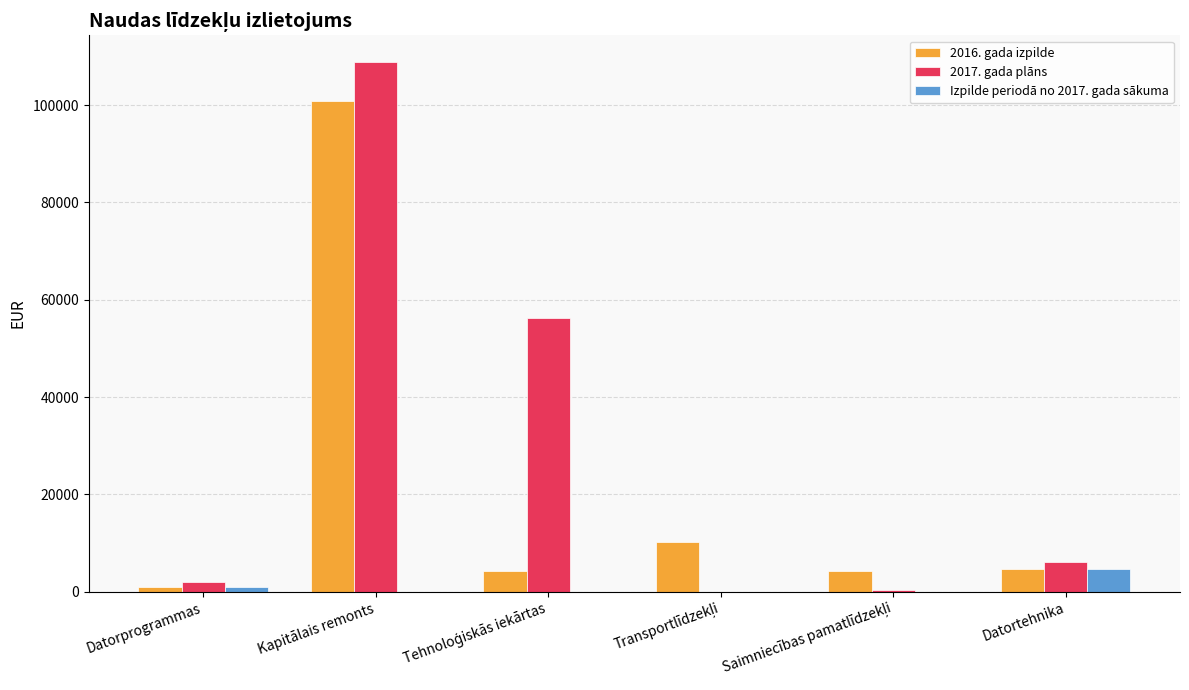

Which label corresponds to the largest value in the chart?

Kapitālais remonts